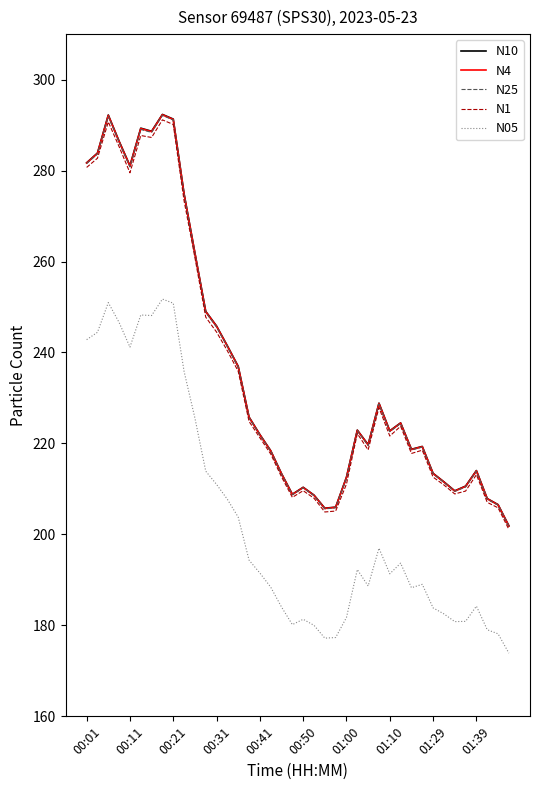

Which series has the widest spread of values?

N10